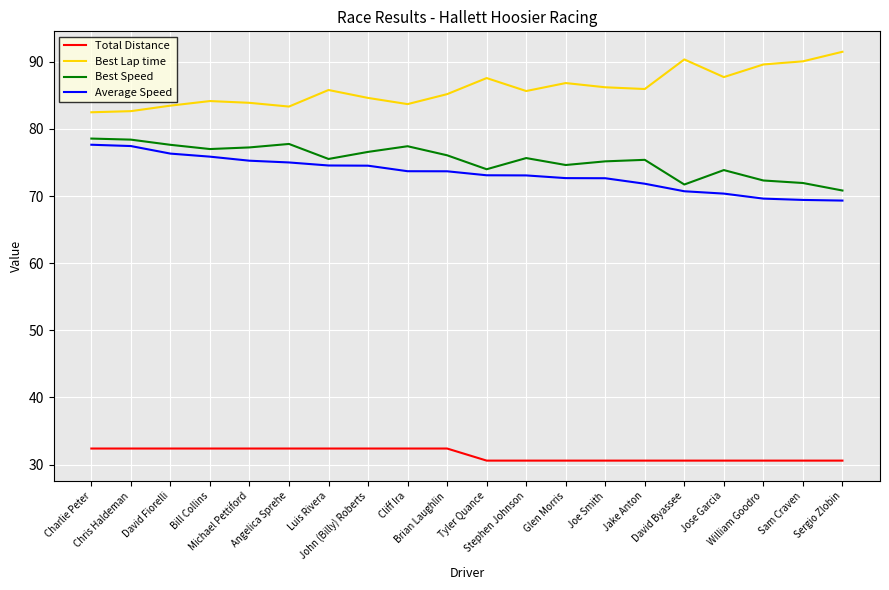

True or false: Total Distance and Best Lap time cross at least once.

False